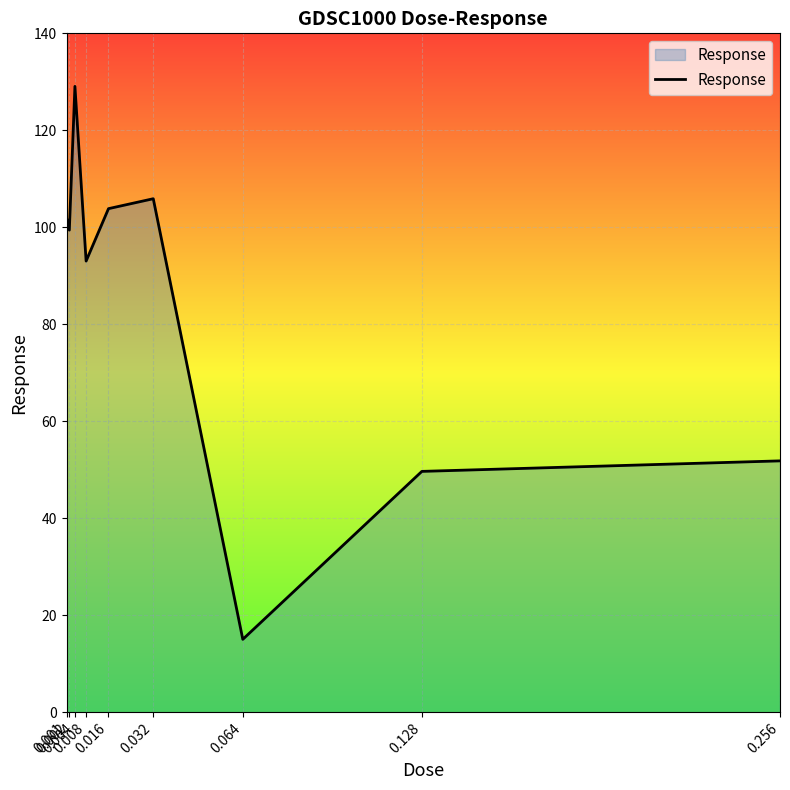

Between 0.256 and 0.128, which is larger?

0.256